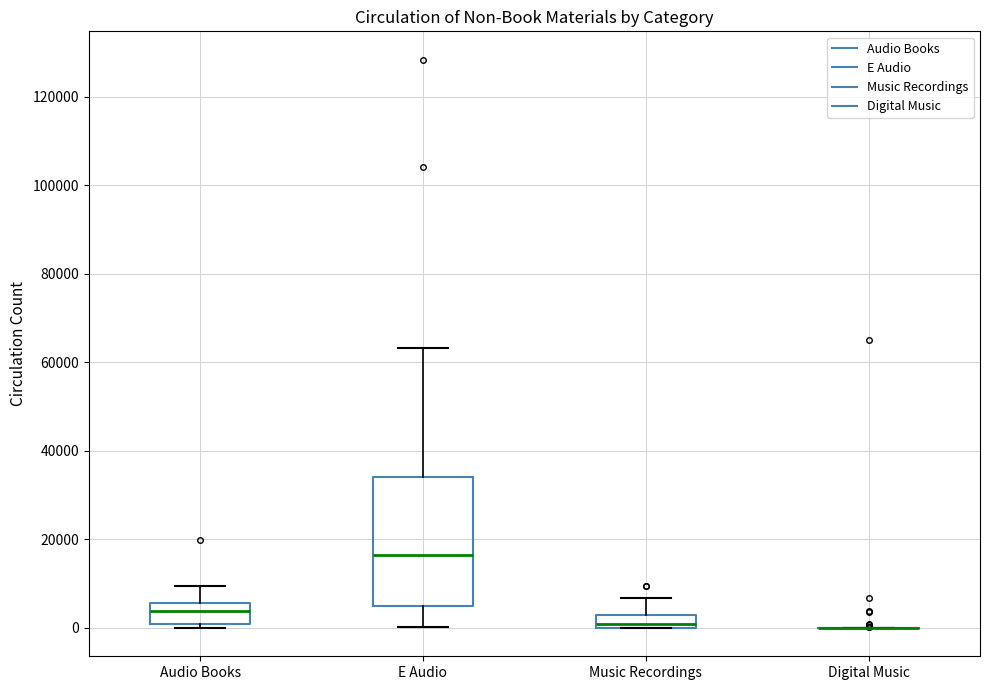

Where is the upper edge of the box for E Audio on the y-axis? The values are not printed on the chart, so give them approximately, as read against the axis.

34000